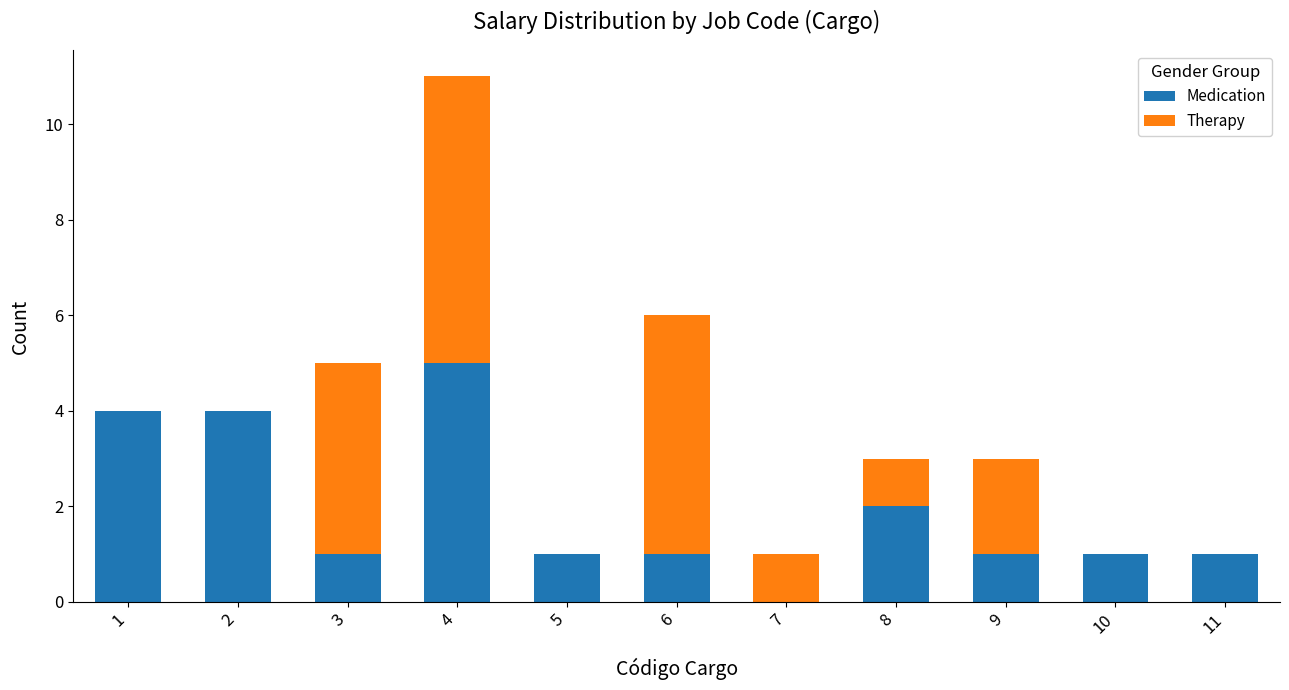

What is the approximate value of Medication at 9?

1